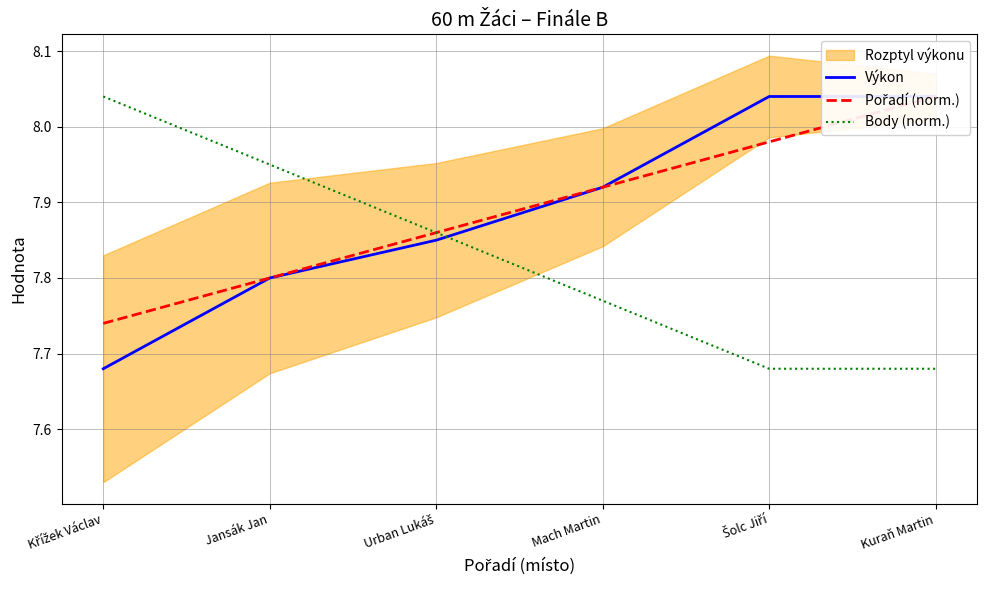

Which series has the widest spread of values?

Výkon